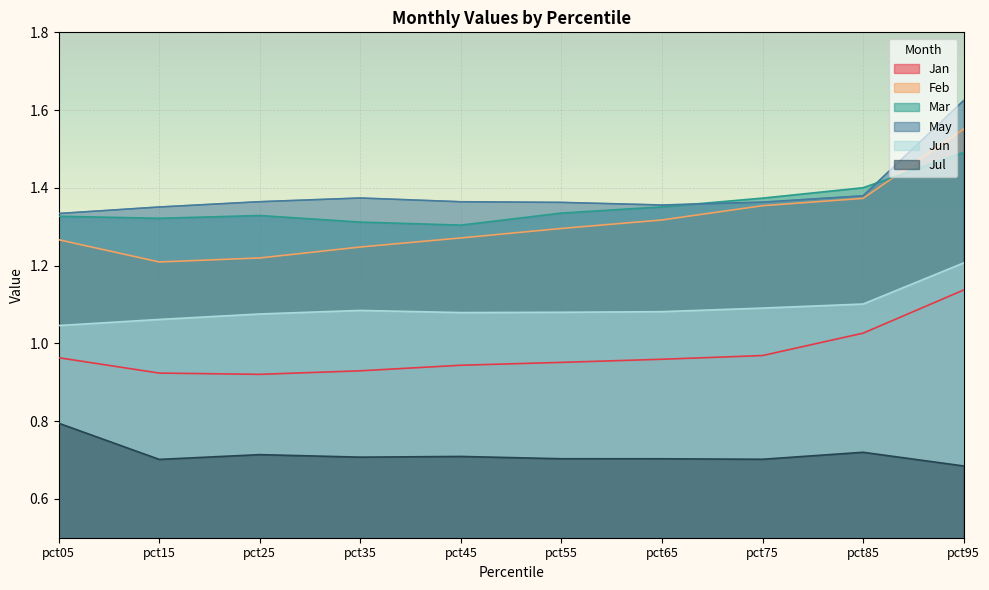

True or false: Jan has more than 2 interior local peaks.

False